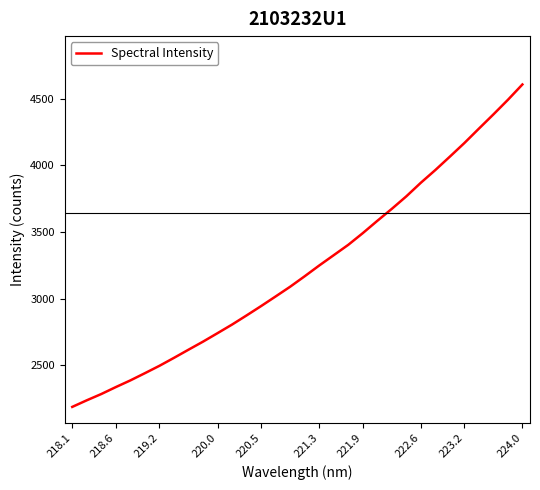

Does the chart have visible grid lines?

No